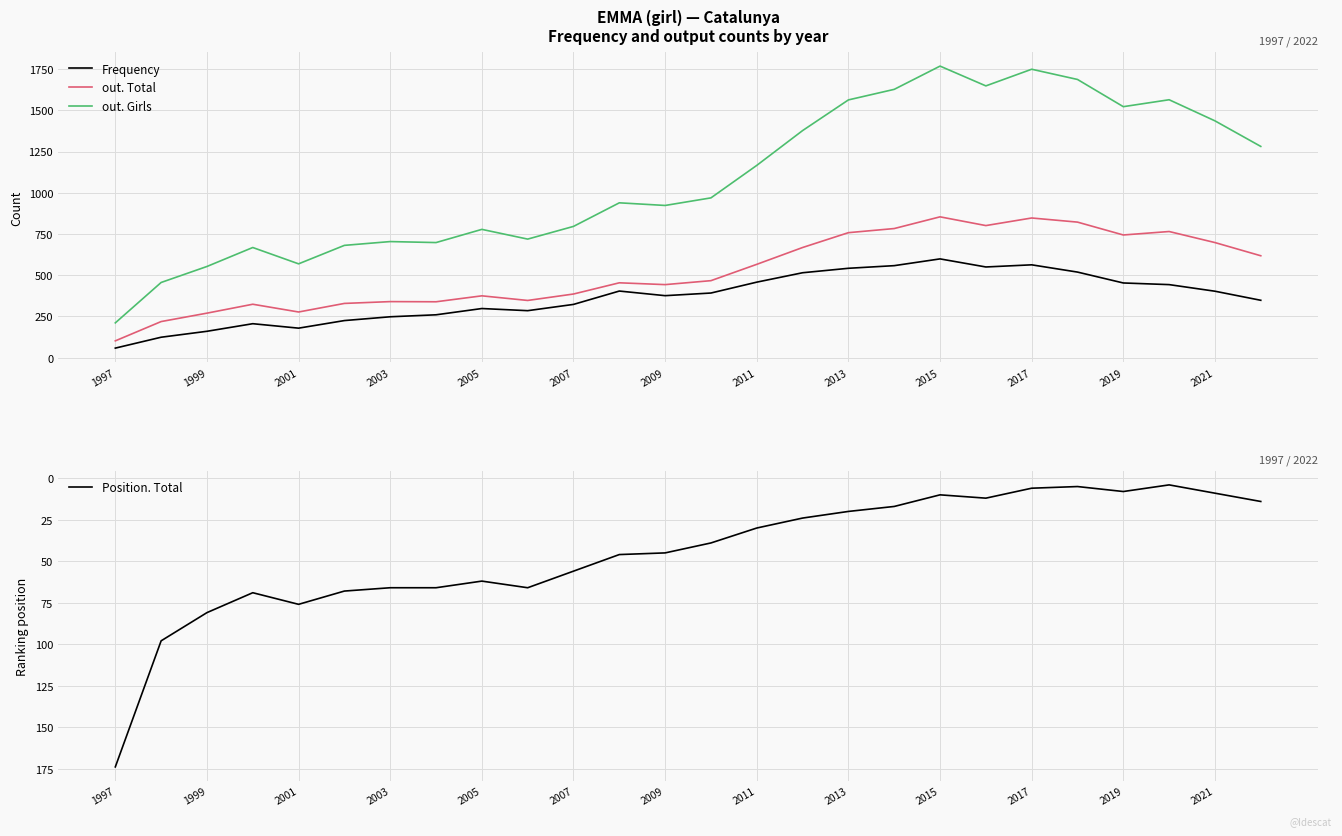

True or false: Position. Total has more than 2 interior local peaks.

True